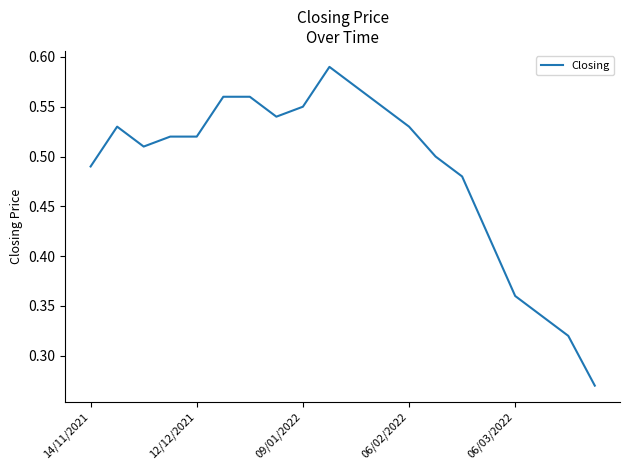

How many lines are shown in the chart?

1